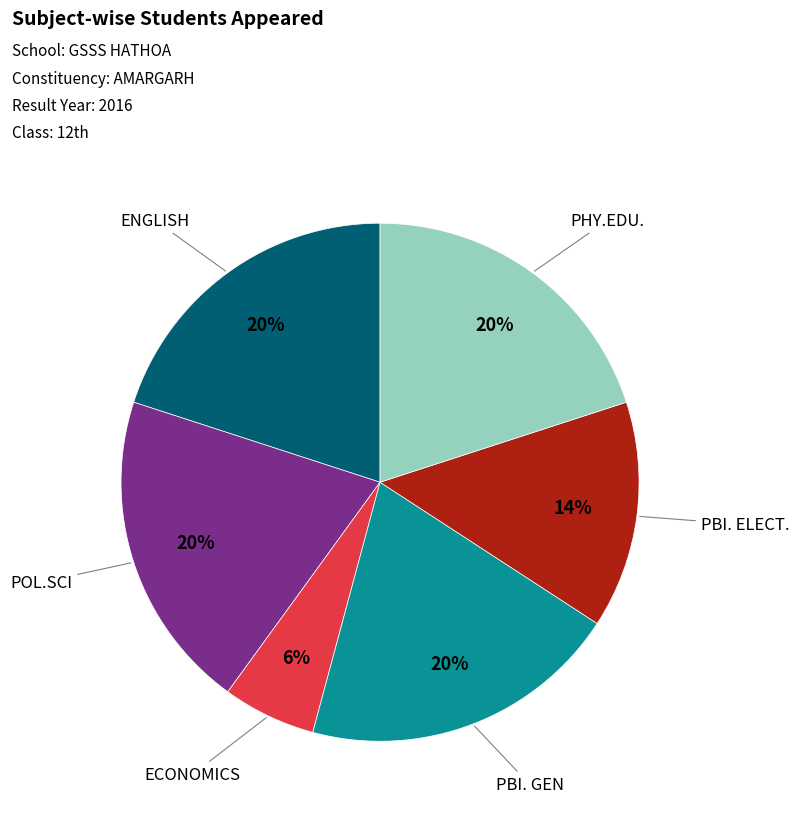

To the nearest percent, what is the combined percentage of ECONOMICS and PHY.EDU.?

26%